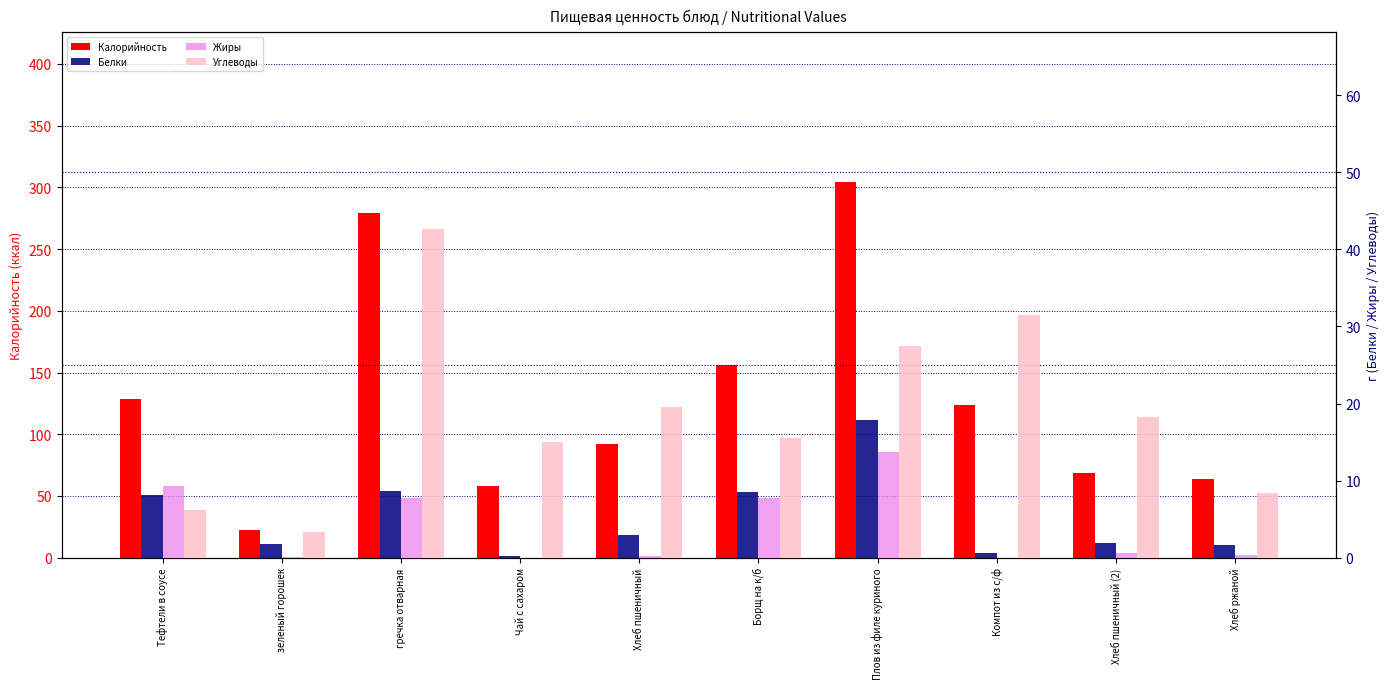

True or false: Углеводы has a value of 31.3 at Хлеб пшеничный.

False